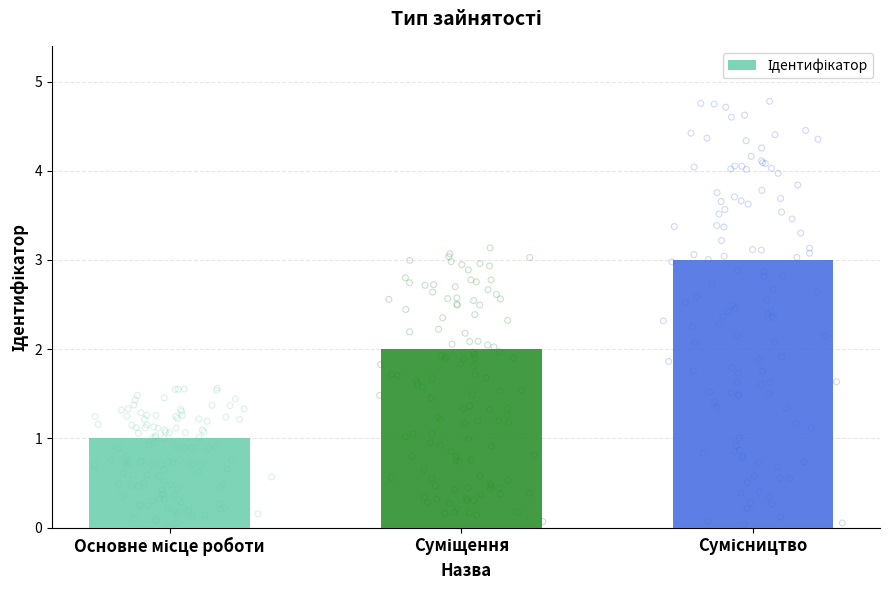

Between Основне місце роботи and Сумісництво, which is larger?

Сумісництво